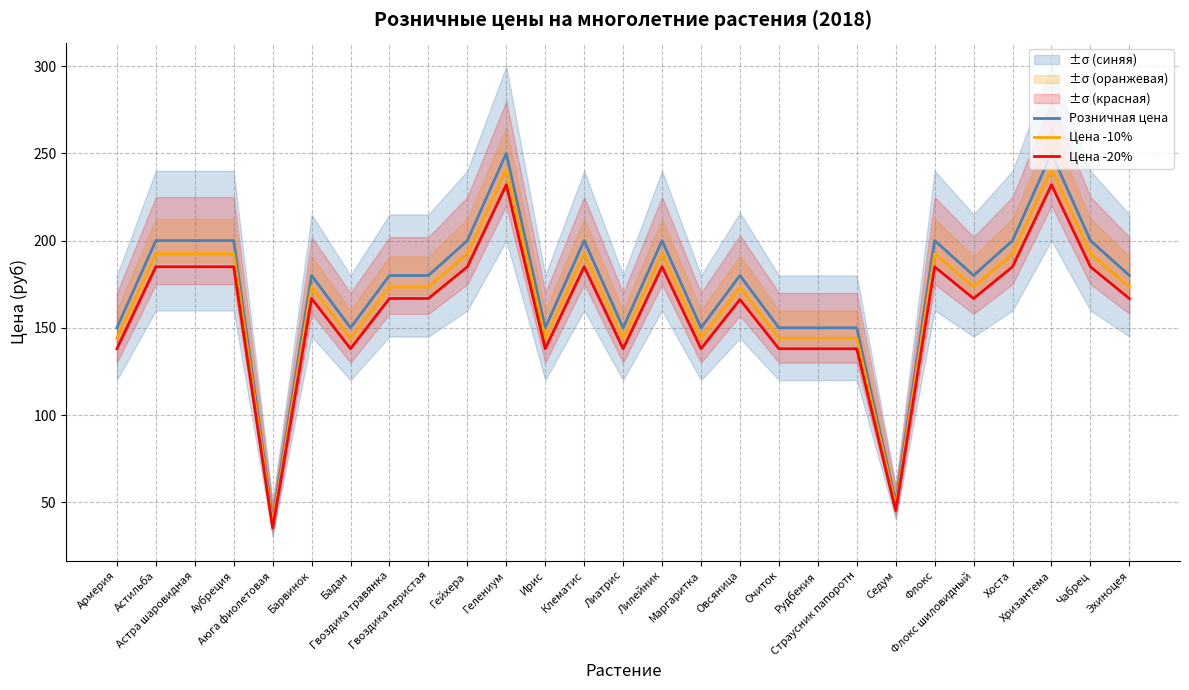

At which label is Розничная цена closest to 145?

Армерия